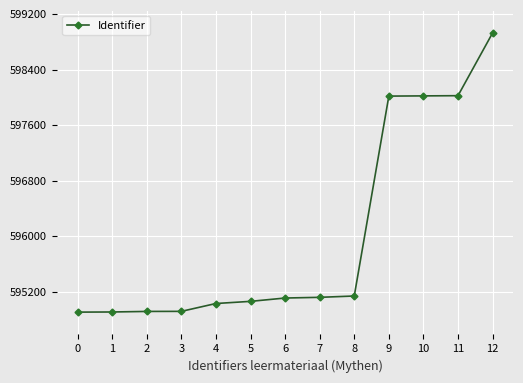

Is it true that the value at 5 is 154901?

False